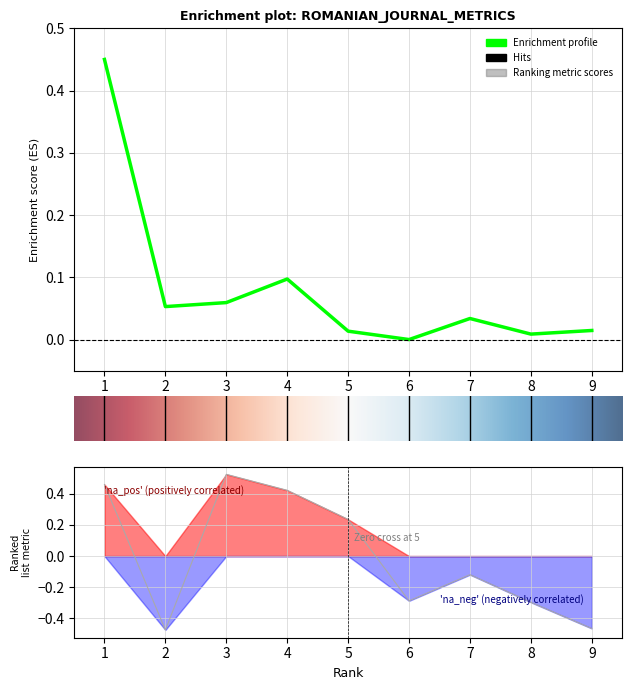

List the labels in order of Total Docs. (3years) value, smallest first.

6, 8, 5, 9, 7, 2, 3, 4, 1